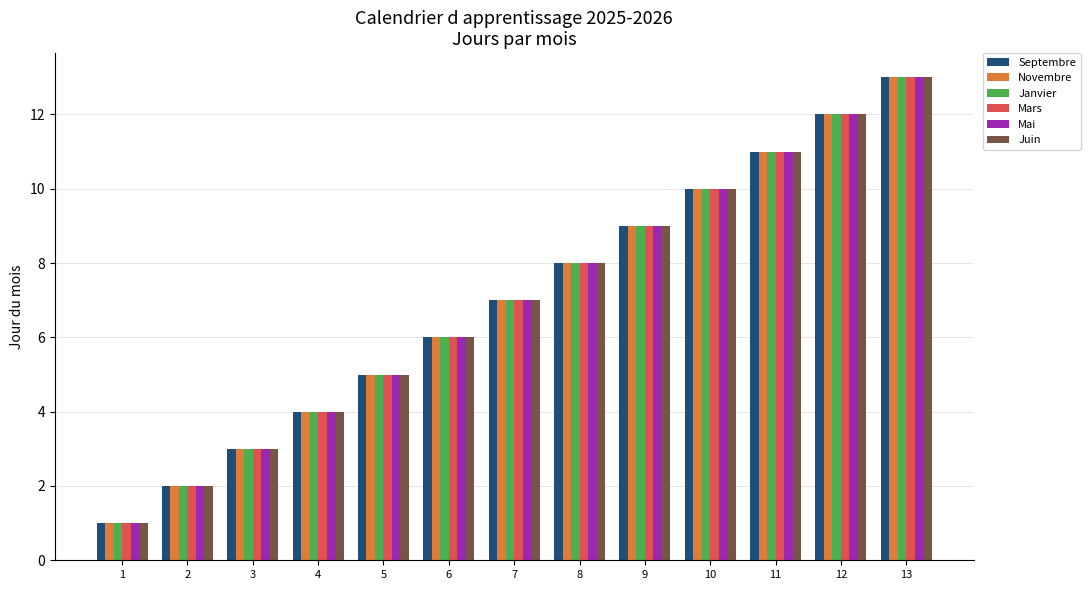

What is the sum of the Novembre values at 10 and 12?

22